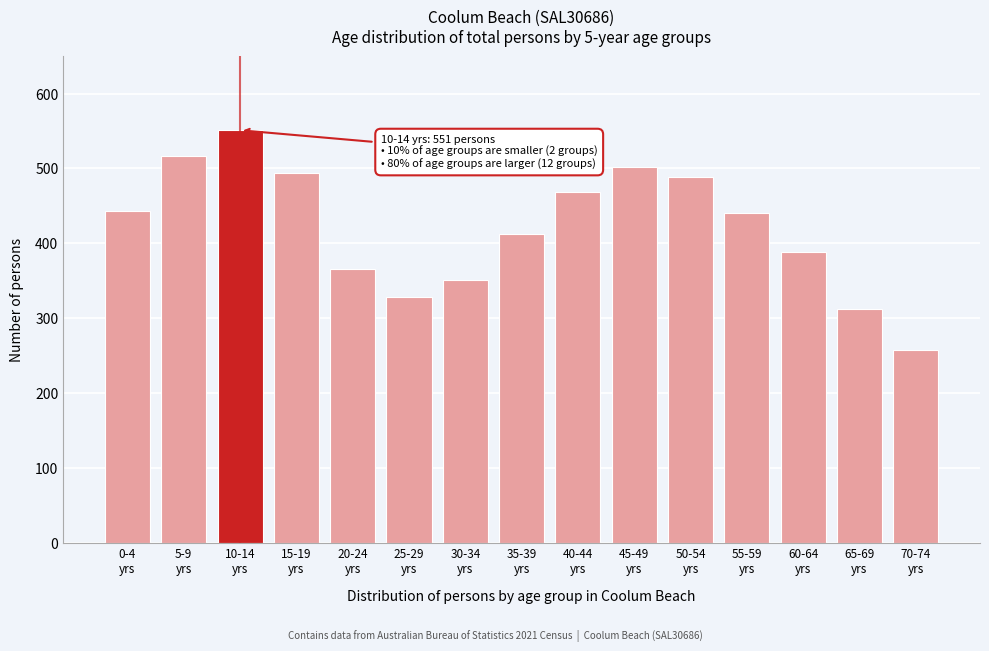

What is the value of the 3rd bar from the left?

551